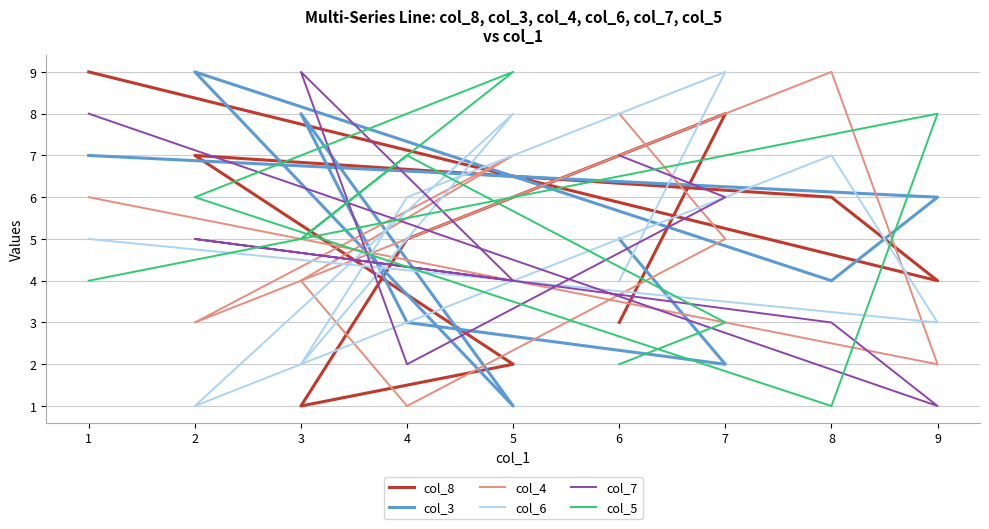

What is the difference between the maximum and minimum values in the col_8 series?

8